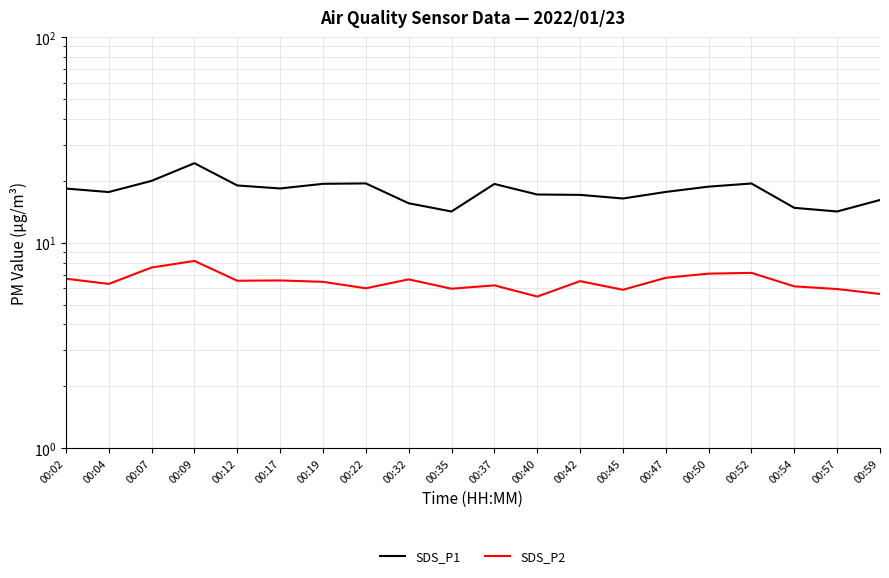

At which label does SDS_P1 reach its minimum?

00:35